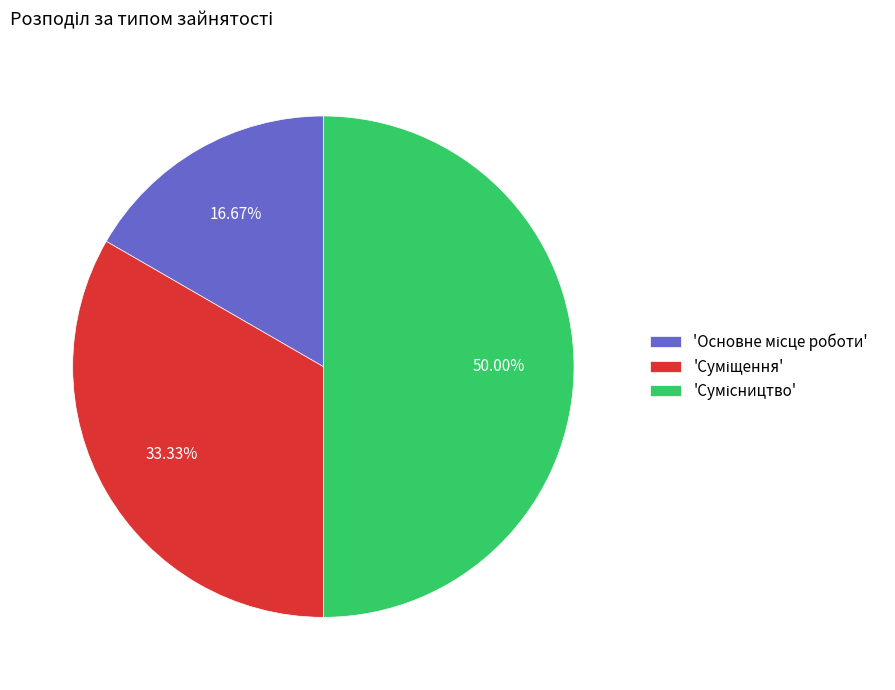

Rank the categories by value from highest to lowest.

Сумісництво, Суміщення, Основне місце роботи